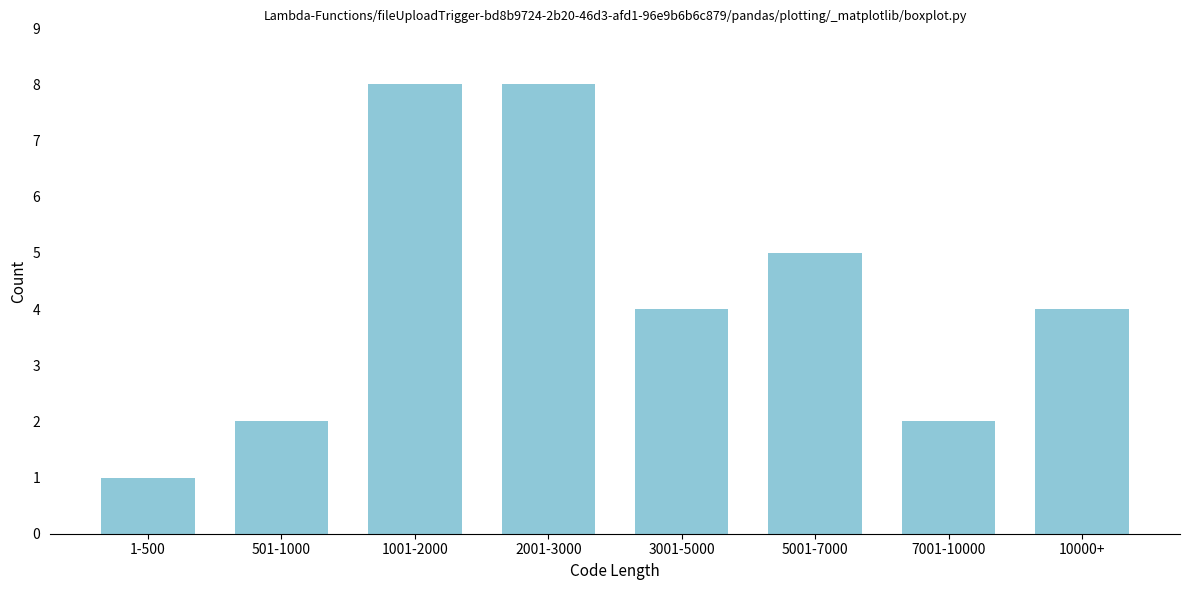

Reading right to left, list all the values displayed in this chart.

10000+=4	7001-10000=2	5001-7000=5	3001-5000=4	2001-3000=8	1001-2000=8	501-1000=2	1-500=1